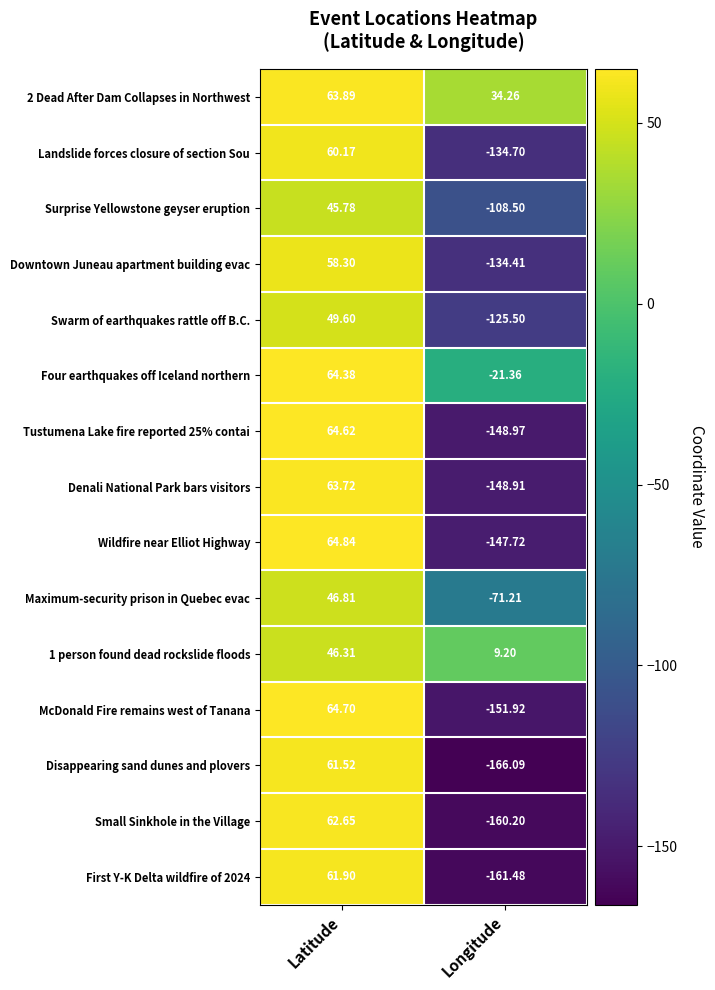

List the labels in order of Surprise Yellowstone geyser eruption value, largest first.

Latitude, Longitude